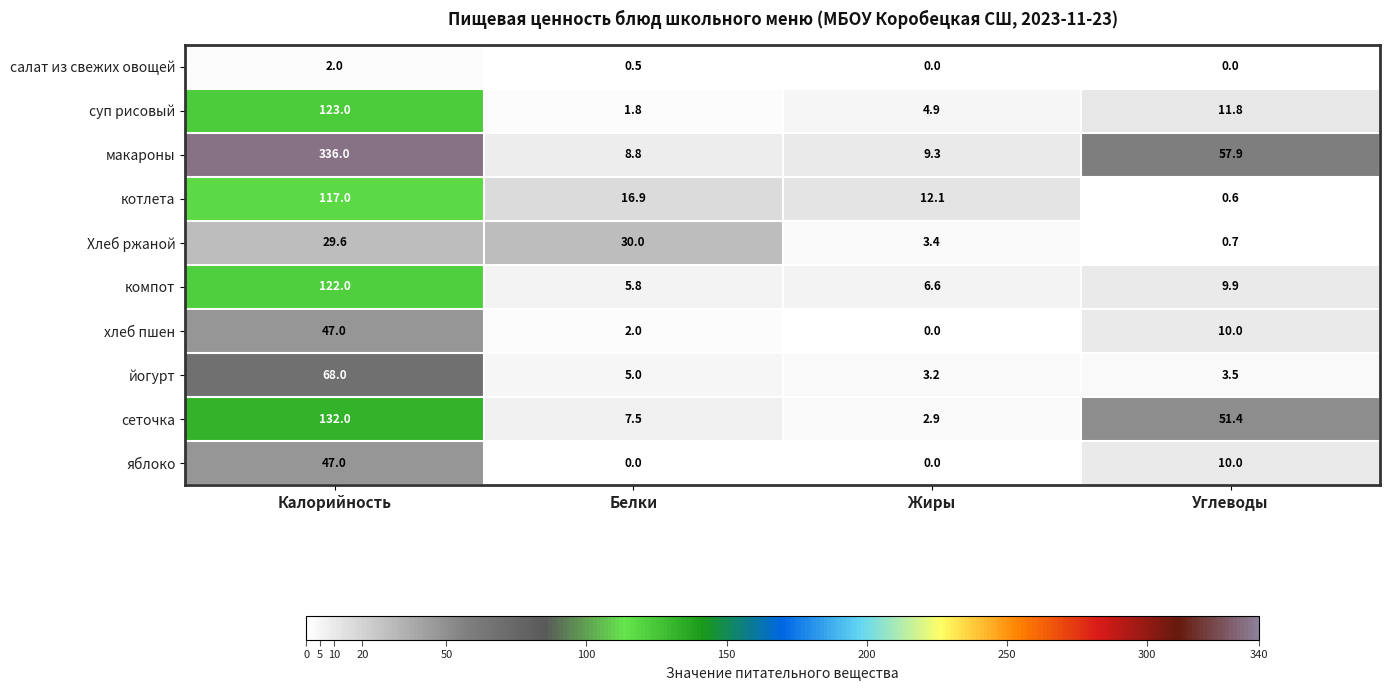

What is the sum of all хлеб пшен values?

59.0